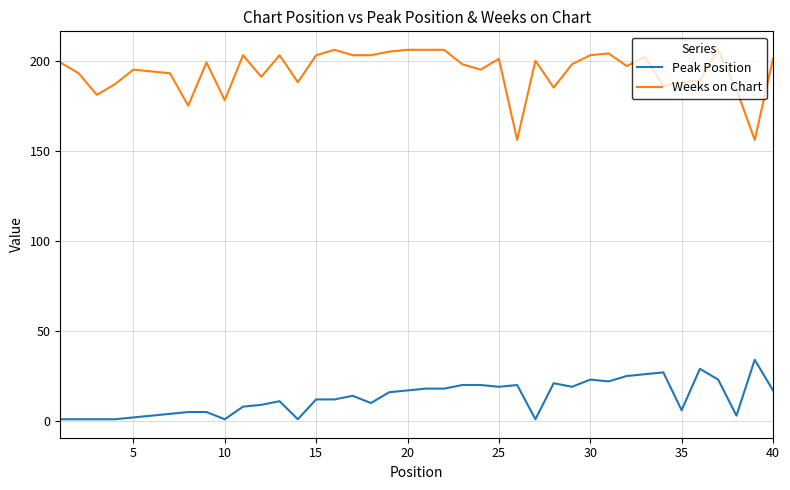

True or false: Weeks on Chart and Peak Position intersect in this chart.

False